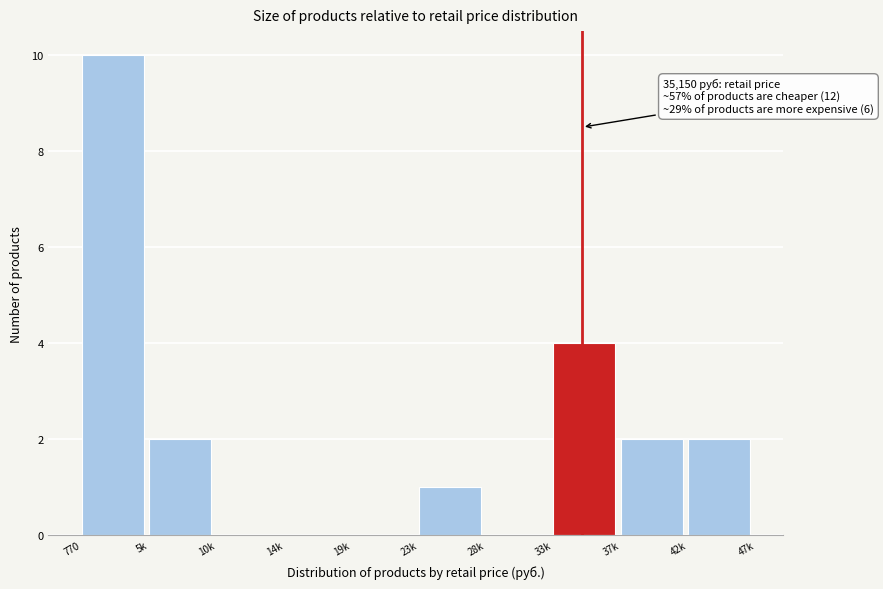

Reading left to right, transcribe all the data shown in this chart.

770=10	5k=2	10k=0	14k=0	19k=0	23k=1	28k=0	33k=4	37k=2	42k=2